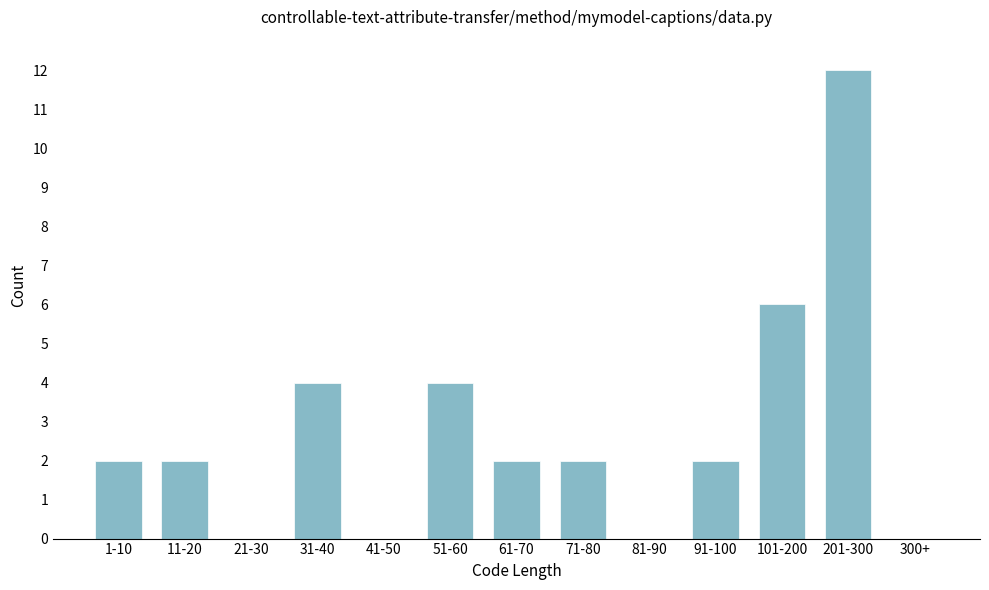

Reading right to left, what are all the values shown in this chart?

300+=0	201-300=12	101-200=6	91-100=2	81-90=0	71-80=2	61-70=2	51-60=4	41-50=0	31-40=4	21-30=0	11-20=2	1-10=2